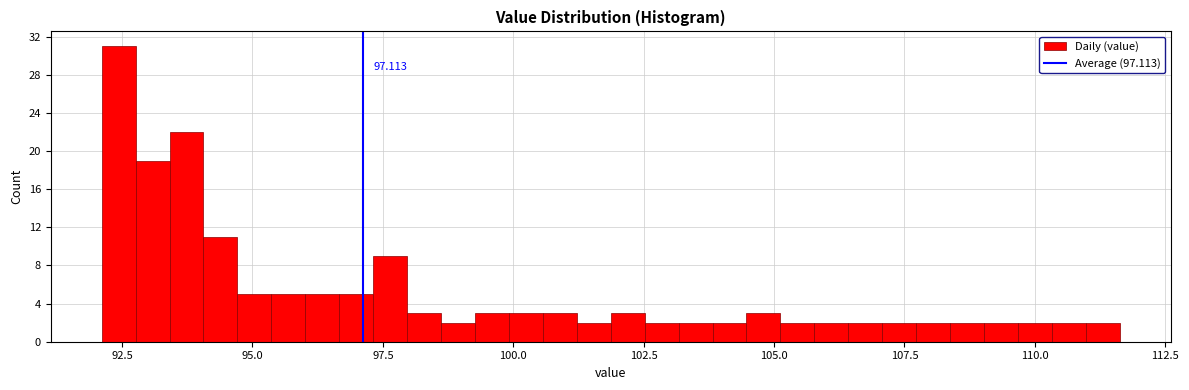

Around what value on the x-axis is the tallest bar? Give the approximate position of its centre, as read against the axis.

92.5